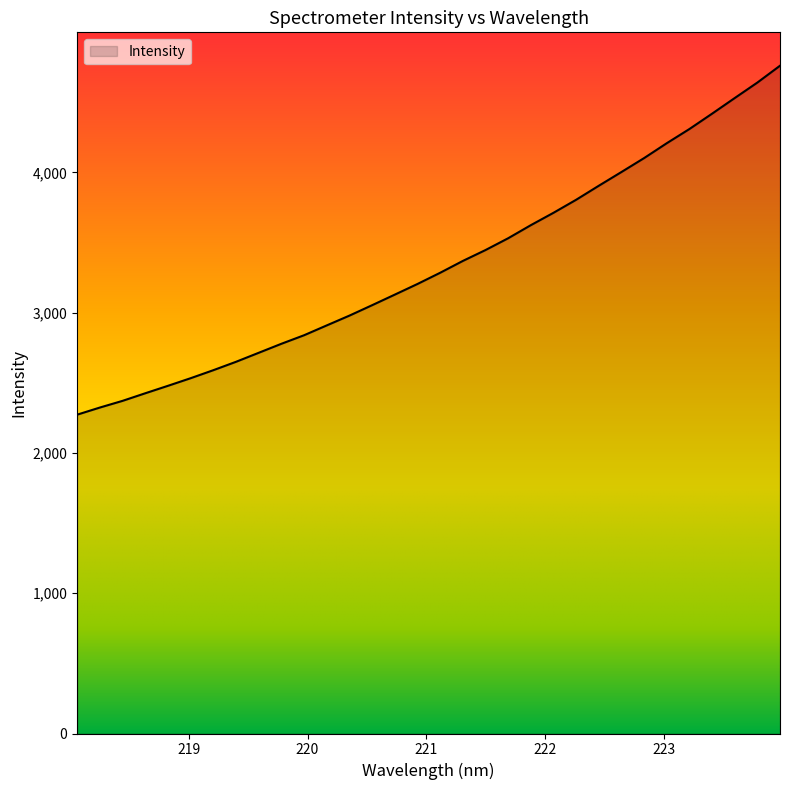

How many lines are shown in the chart?

1